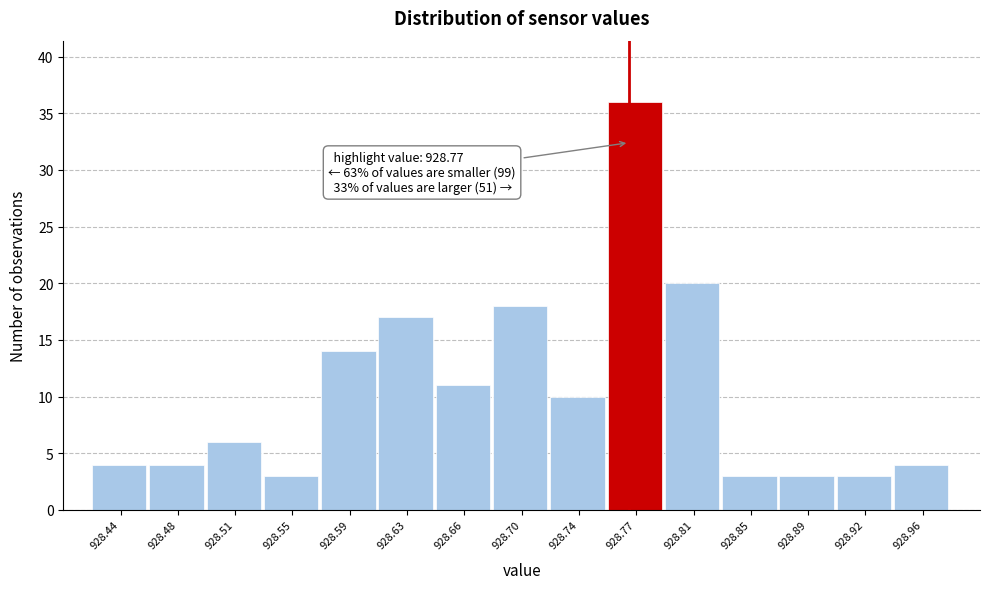

Over which range of the x-axis is the bar tallest?

928.755 to 928.795